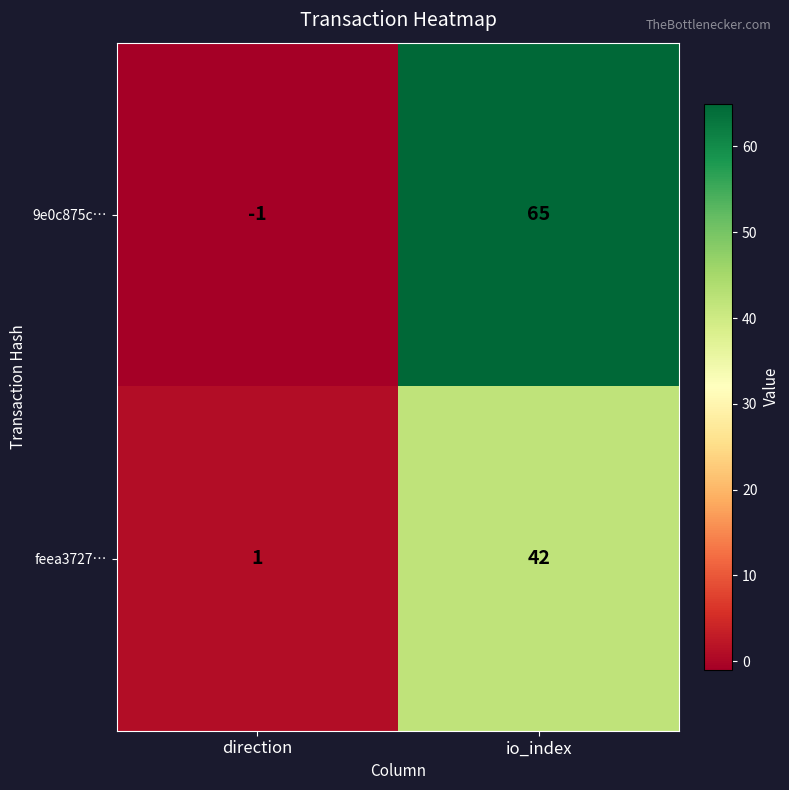

Reading left to right, transcribe all the data shown in this chart.

9e0c875c…: direction=-1	io_index=65
feea3727…: direction=1	io_index=42